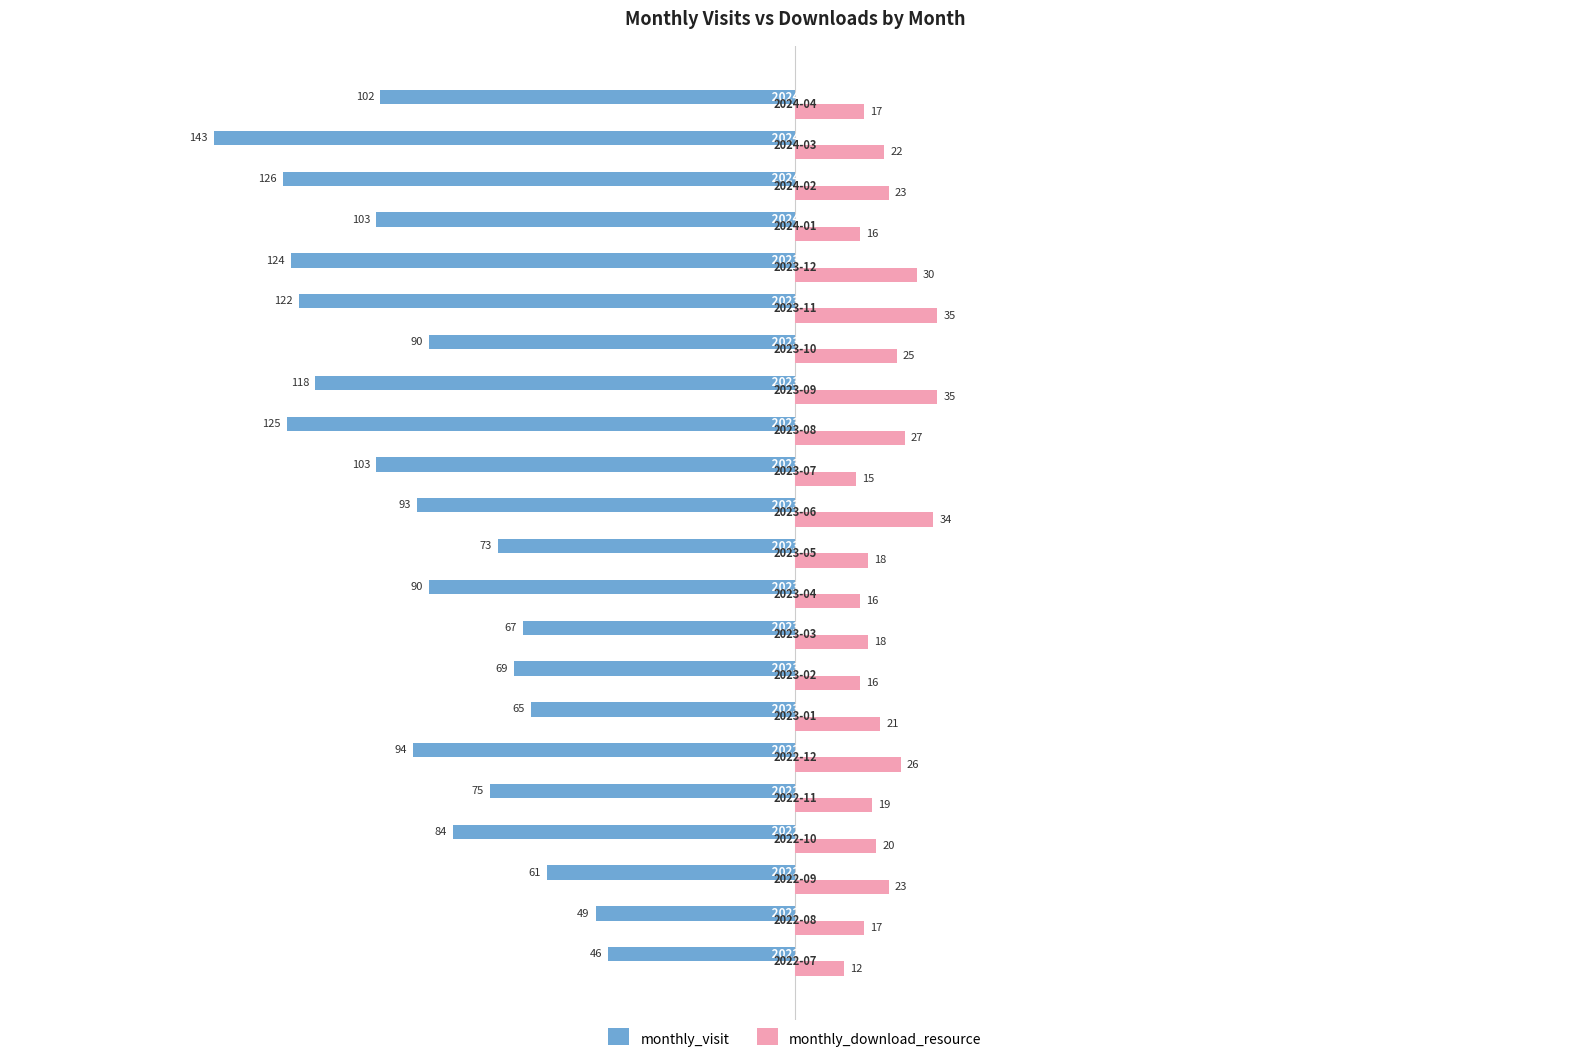

List the series in order of their peak value, highest first.

monthly_download_resource, monthly_visit